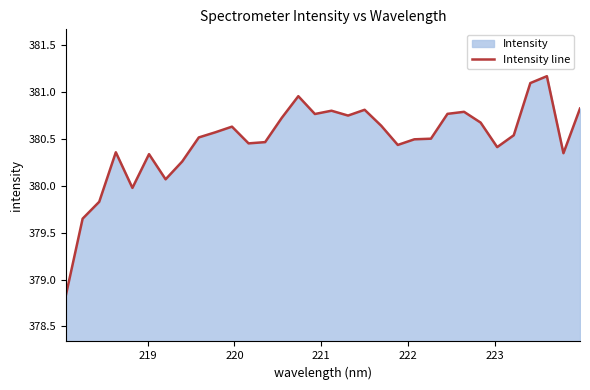

Does the chart have visible grid lines?

No